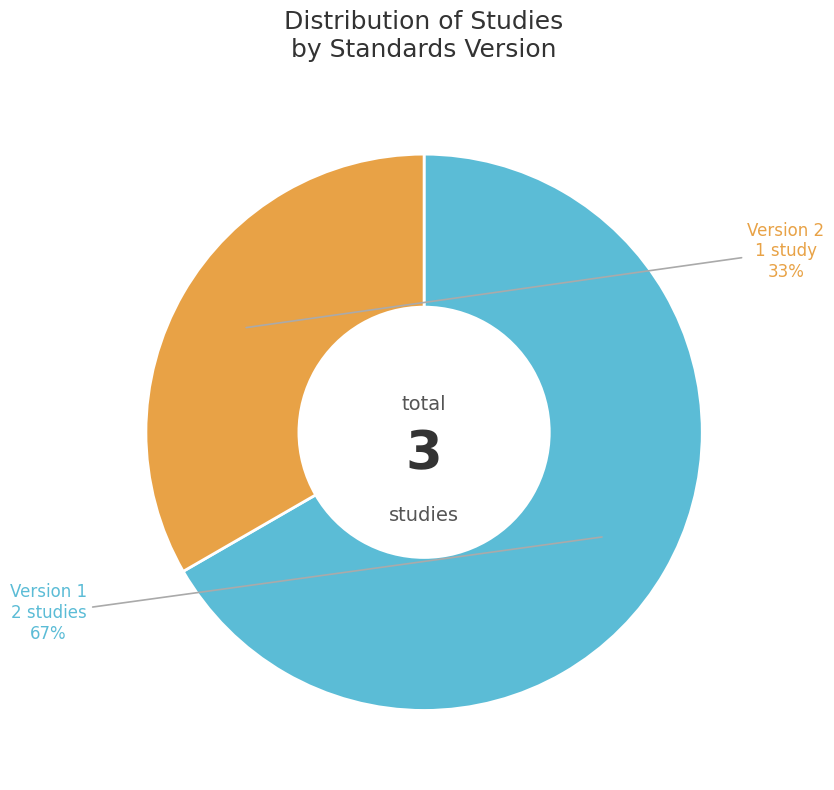

How many segments does this pie chart have?

2